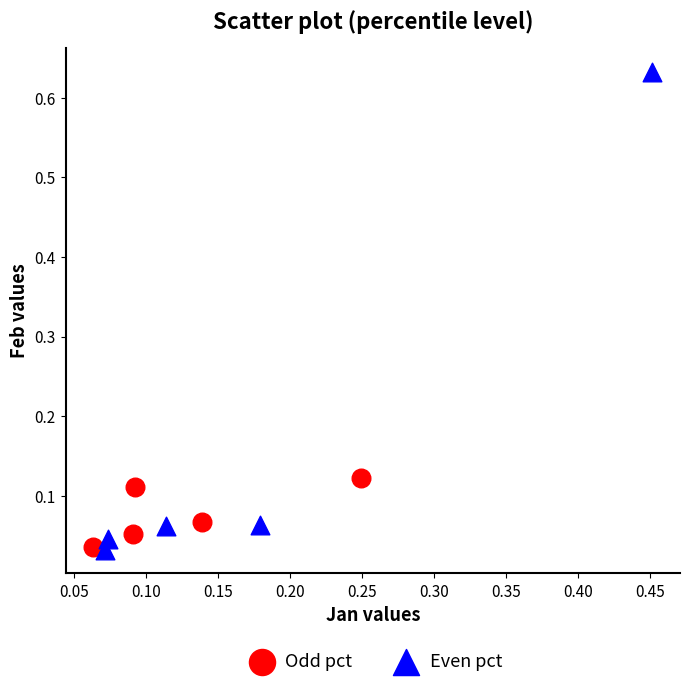

Which series has the largest Y range (max minus min)?

Even pct